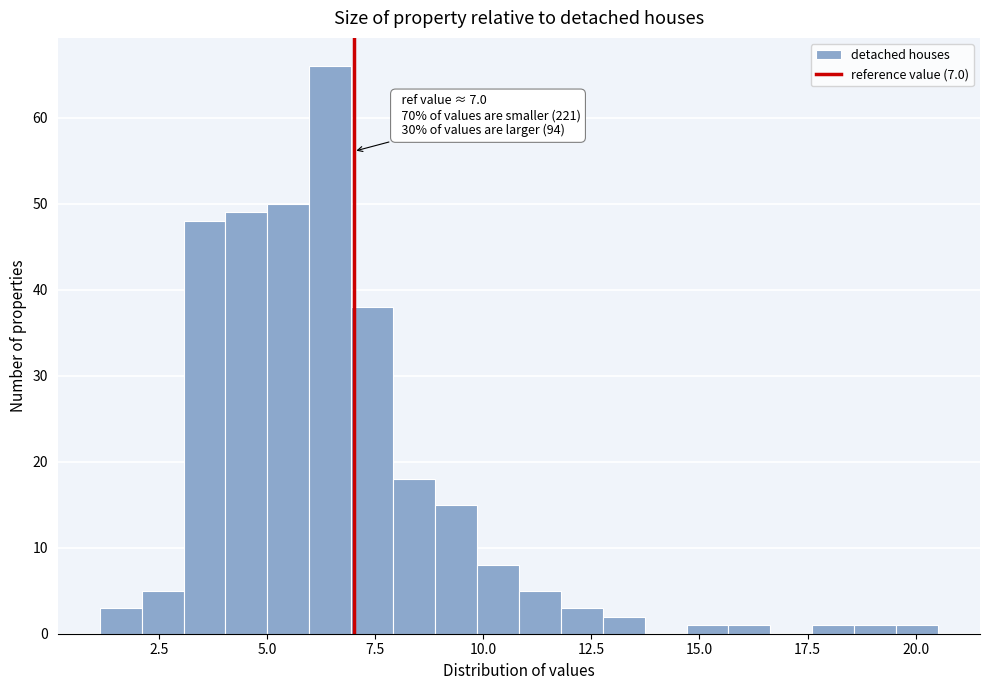

Around what value on the x-axis is the tallest bar? Give the approximate position of its centre, as read against the axis.

6.5